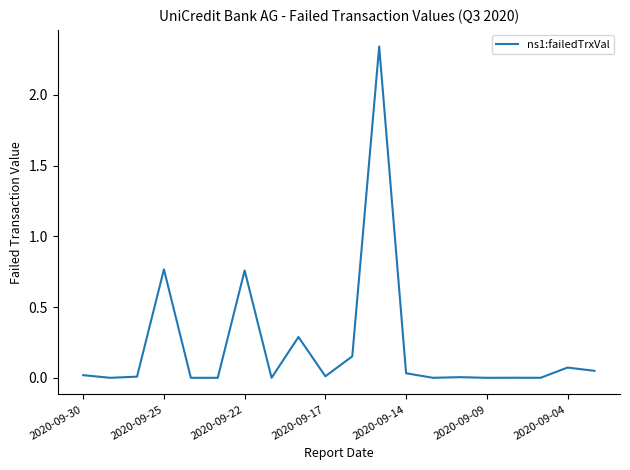

What is the value of the 7th point from the left?

0.8